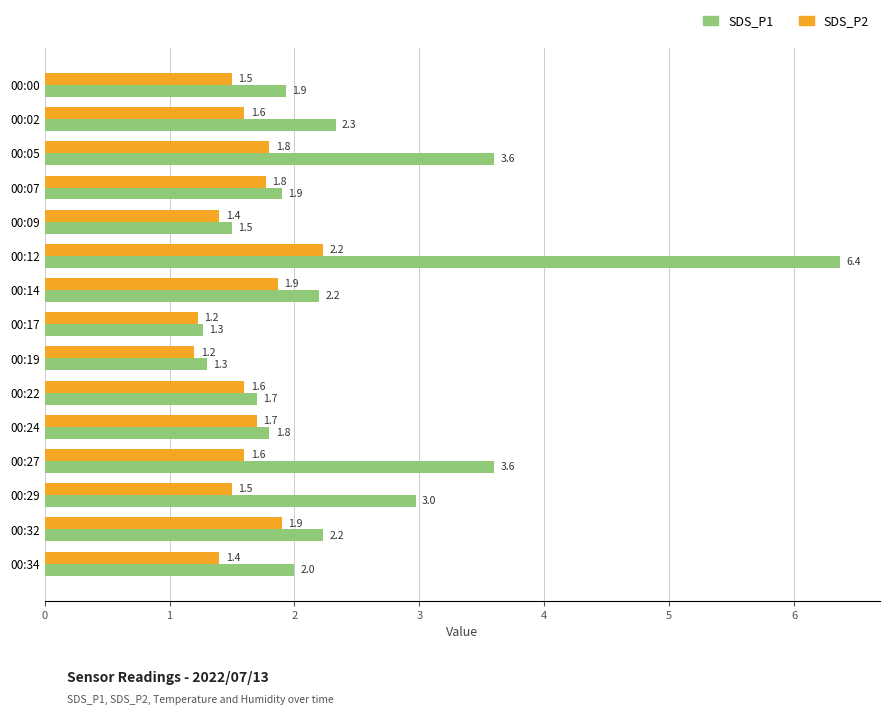

Which series has the largest range (max minus min)?

SDS_P1